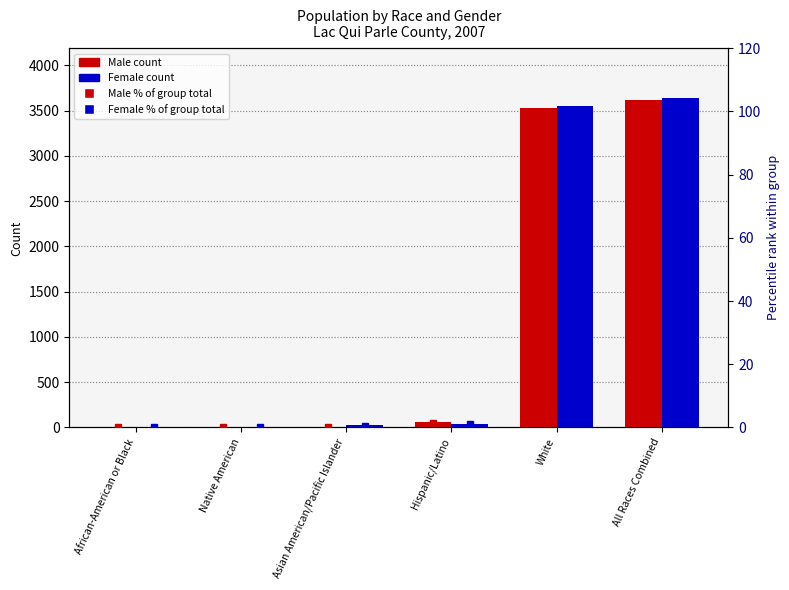

At which label does Male % of total reach its minimum?

Asian American/Pacific Islander